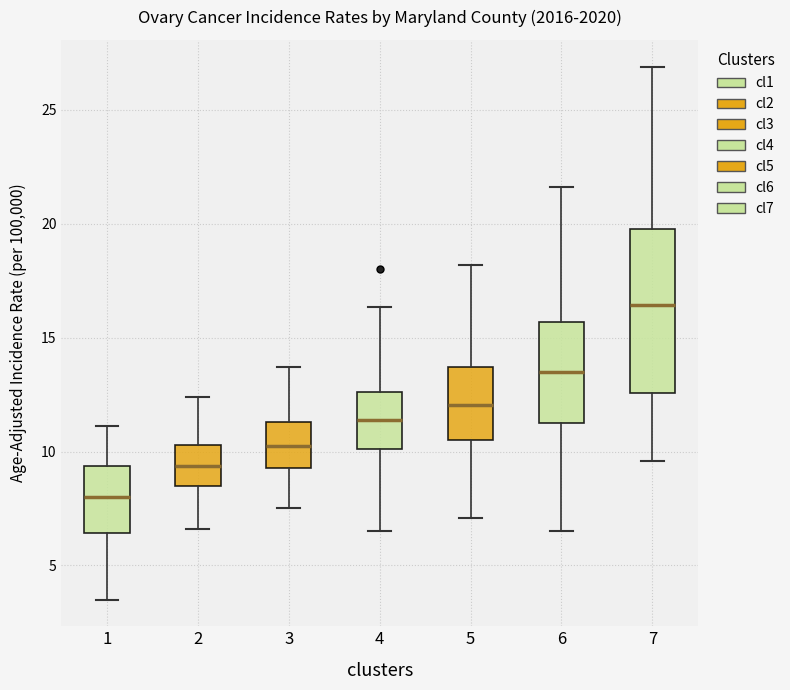

Reading left to right, transcribe this box plot: for each box, give where its median line is, the range the box spans, and where its two whiskers end, as read against the y-axis. The values are not printed on the chart, so give them approximately, as read against the axis.

1: median 8.0, box 6.5 to 9.5, whiskers 3.5 to 11.0
2: median 9.5, box 8.5 to 10.5, whiskers 6.5 to 12.5
3: median 10.5, box 9.5 to 11.5, whiskers 7.5 to 13.5
4: median 11.5, box 10.0 to 12.5, whiskers 6.5 to 16.5
5: median 12.0, box 10.5 to 13.5, whiskers 7.0 to 18.0
6: median 13.5, box 11.5 to 15.5, whiskers 6.5 to 21.5
7: median 16.5, box 12.5 to 20.0, whiskers 9.5 to 27.0